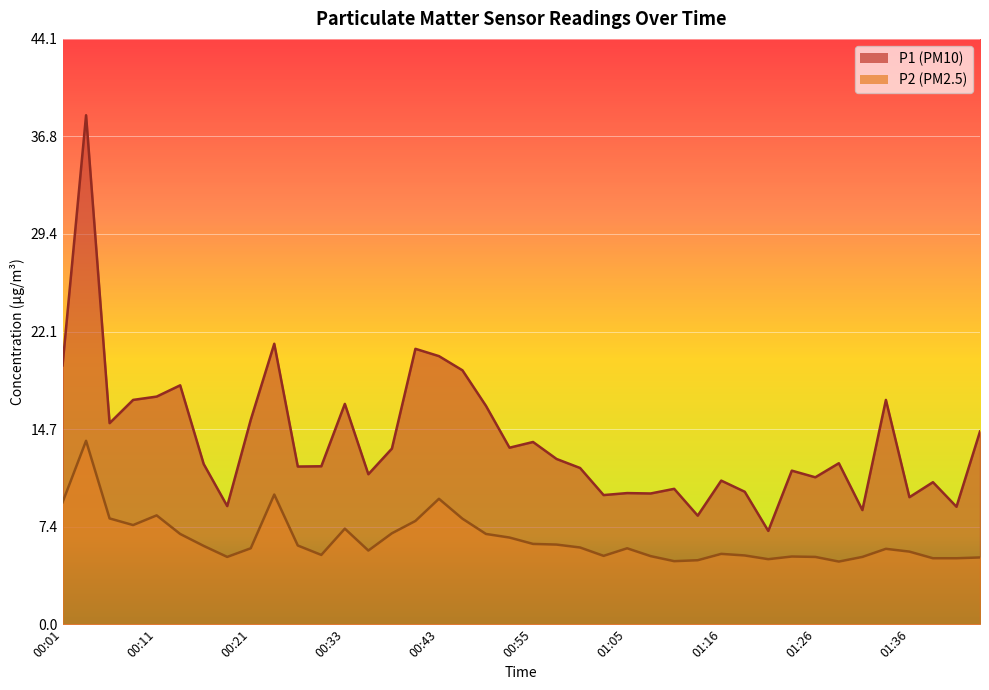

True or false: P1 and P2 intersect in this chart.

False